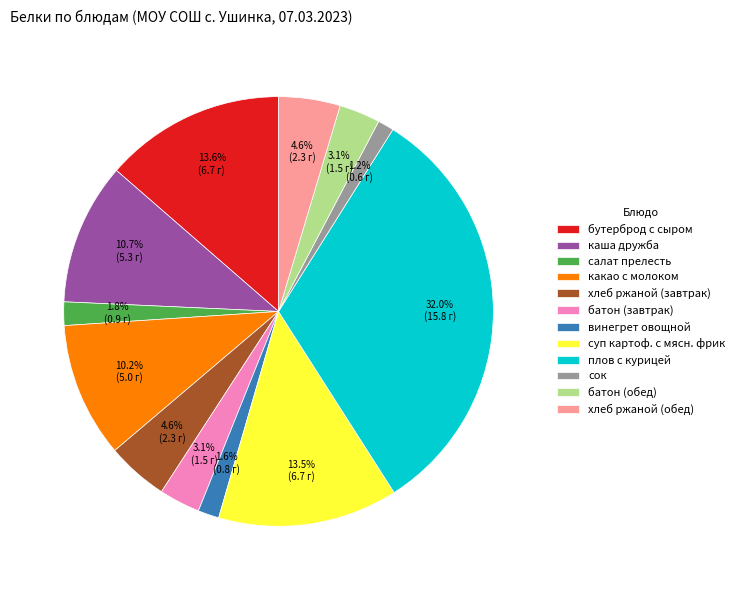

Is it true that плов с курицей is 32% of the pie?

True